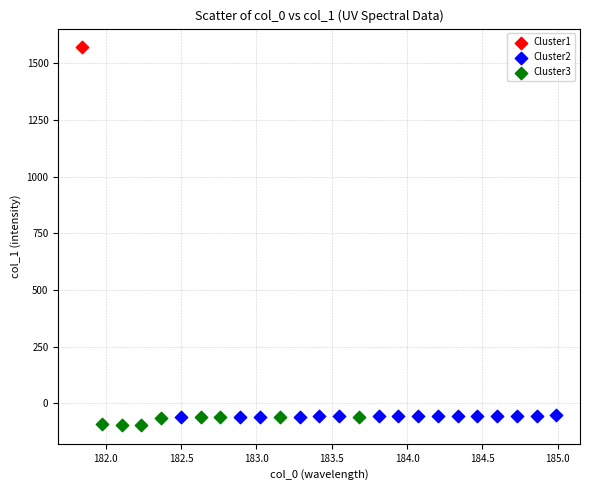

Which series reaches the maximum Y coordinate?

Cluster1